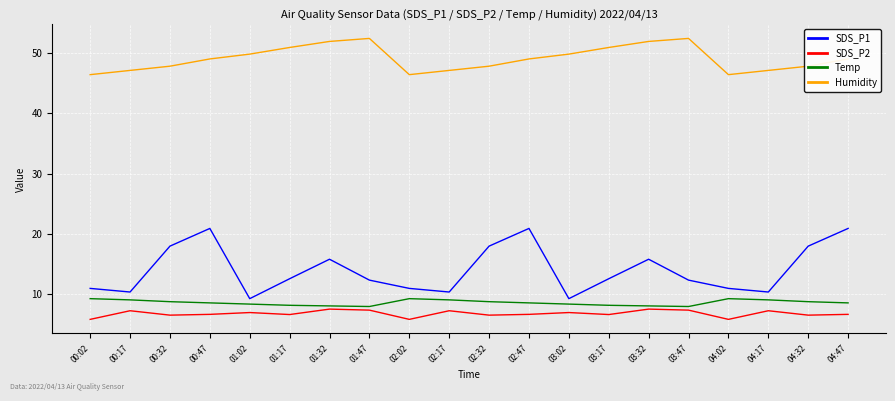

Is this an area chart (filled region under the line)?

No